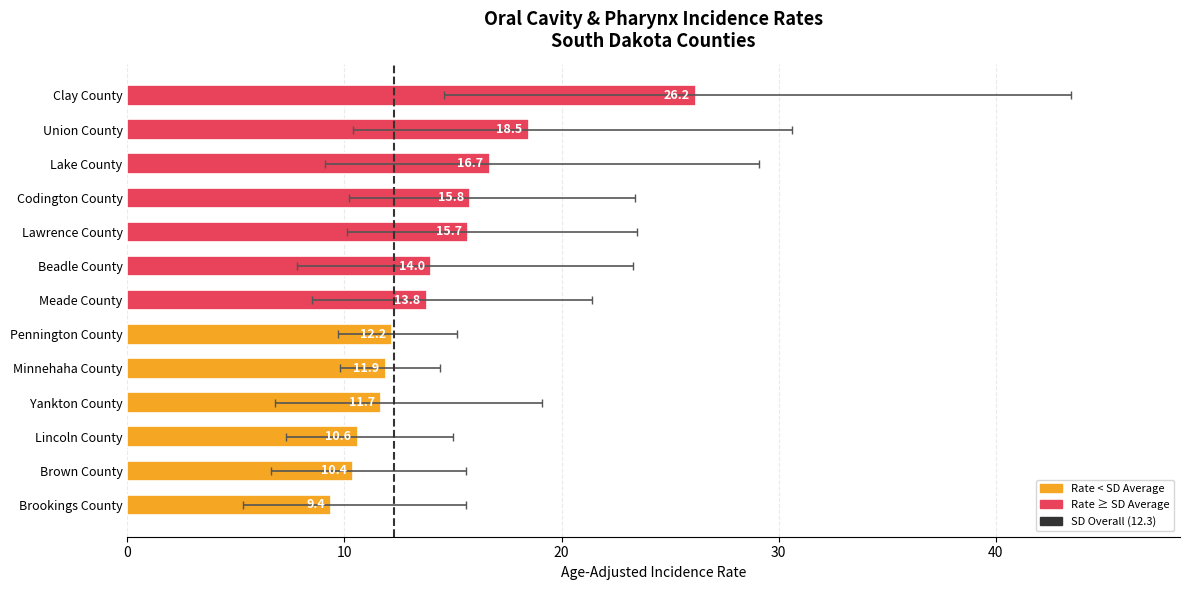

What is the ratio of the value at Union County to the value at Lincoln County?

1.7